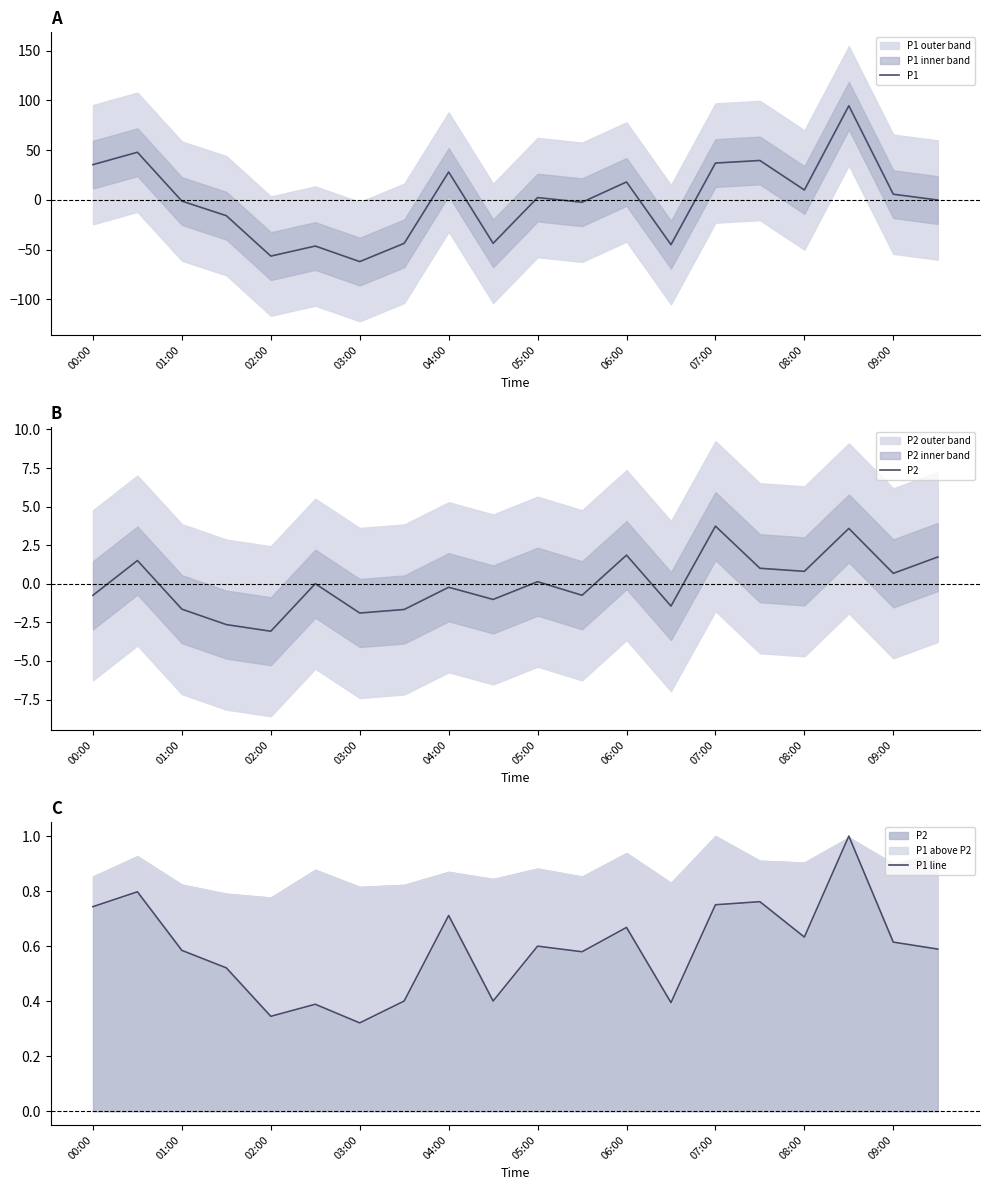

Does the chart display data point markers on the line(s)?

No